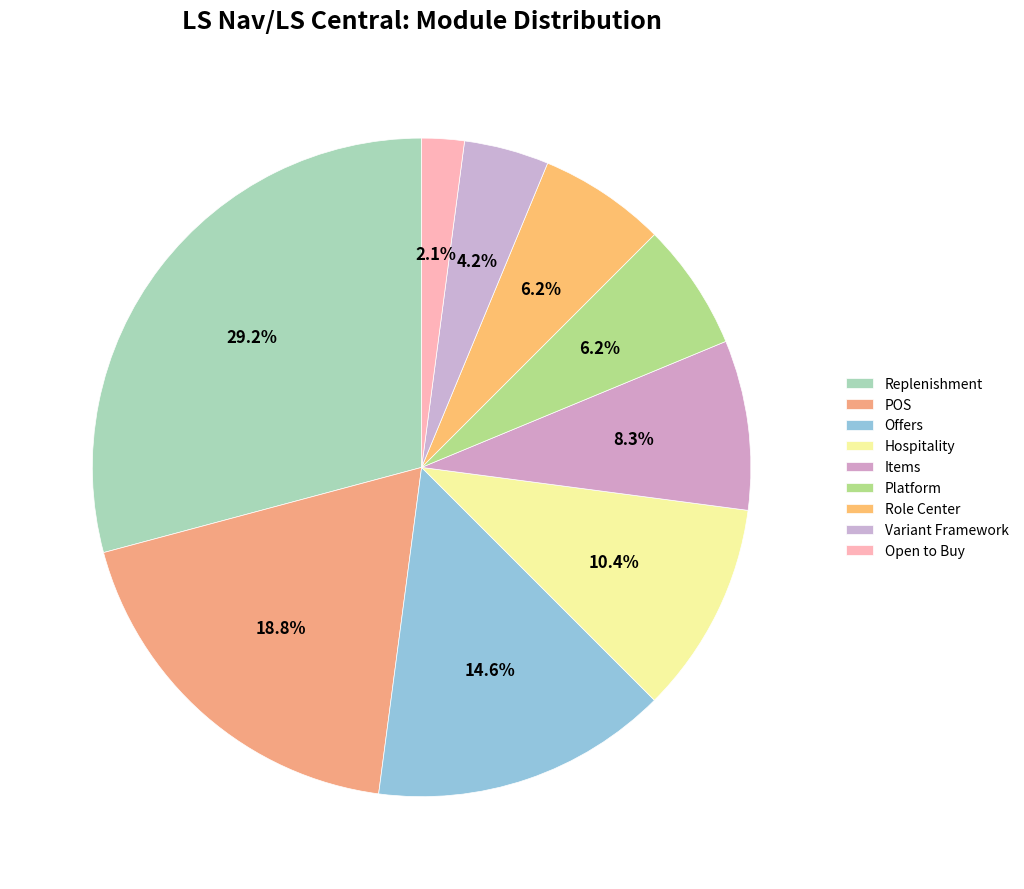

Combined, do Platform and Hospitality account for over 50%?

No